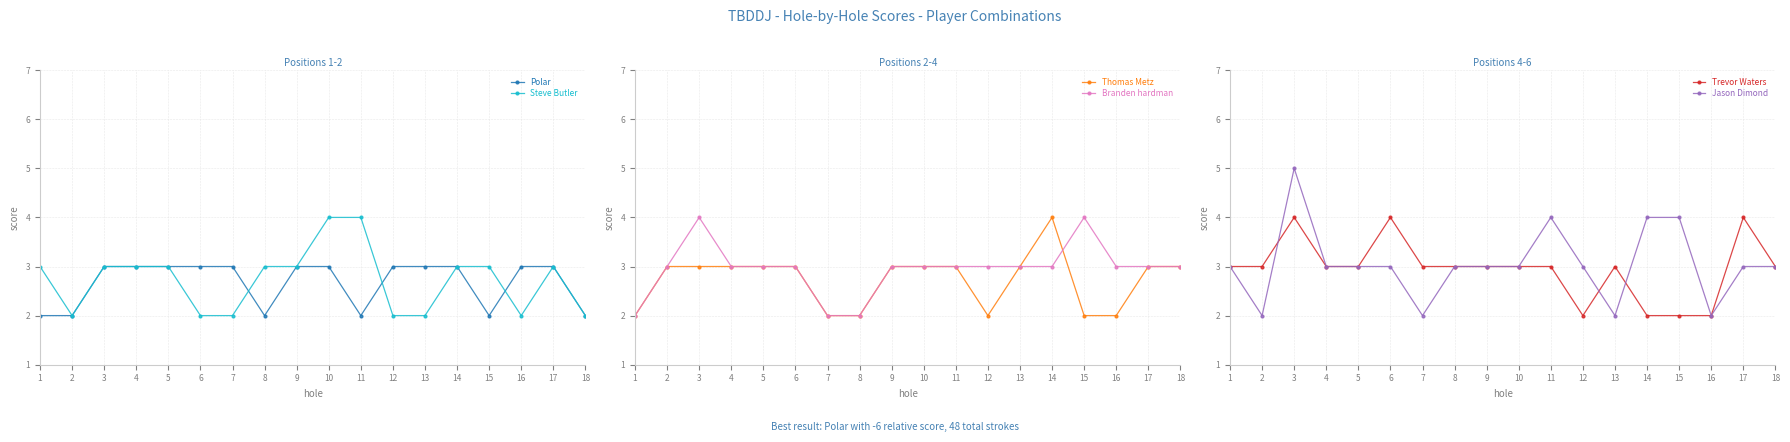

At which category is the sum across all series the highest?

3